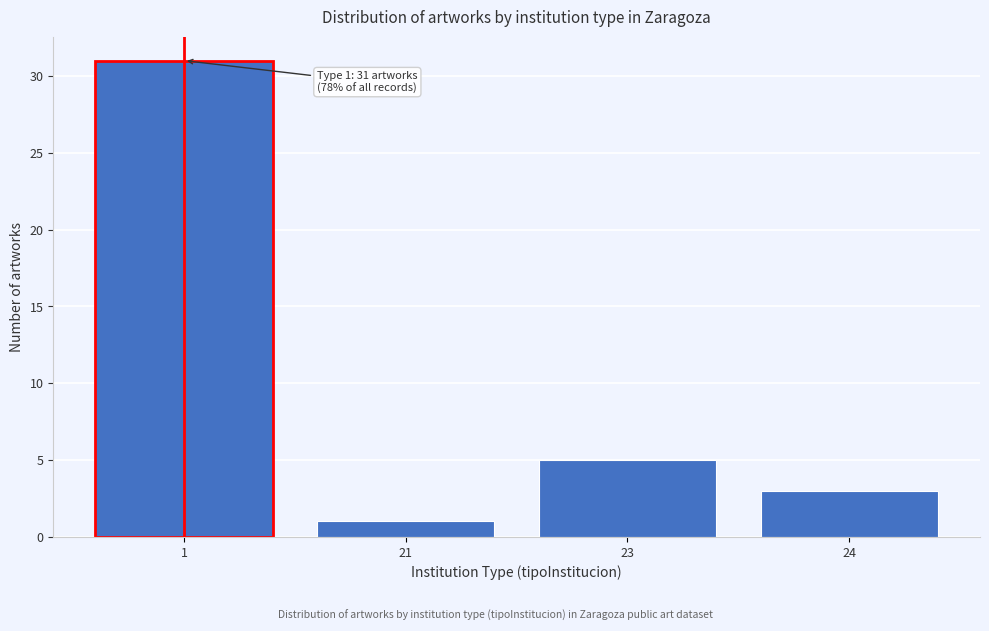

Reading left to right, what are all the values shown in this chart?

1=31	21=1	23=5	24=3